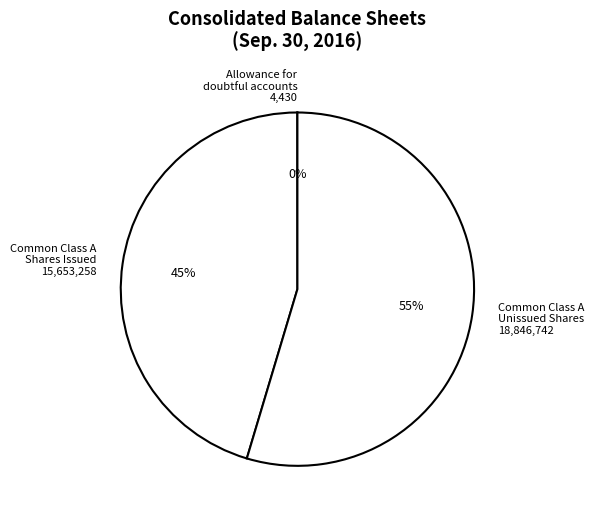

Between Common Class A Unissued Shares and Common Class A Shares Issued, which is larger?

Common Class A Unissued Shares